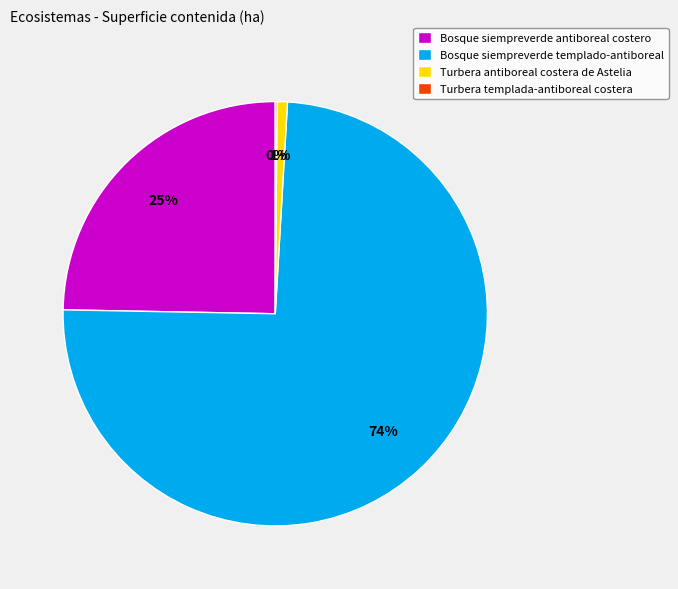

To the nearest percent, what is the combined percentage of Turbera antiboreal costera de Astelia and Bosque siempreverde templado-antiboreal?

75%